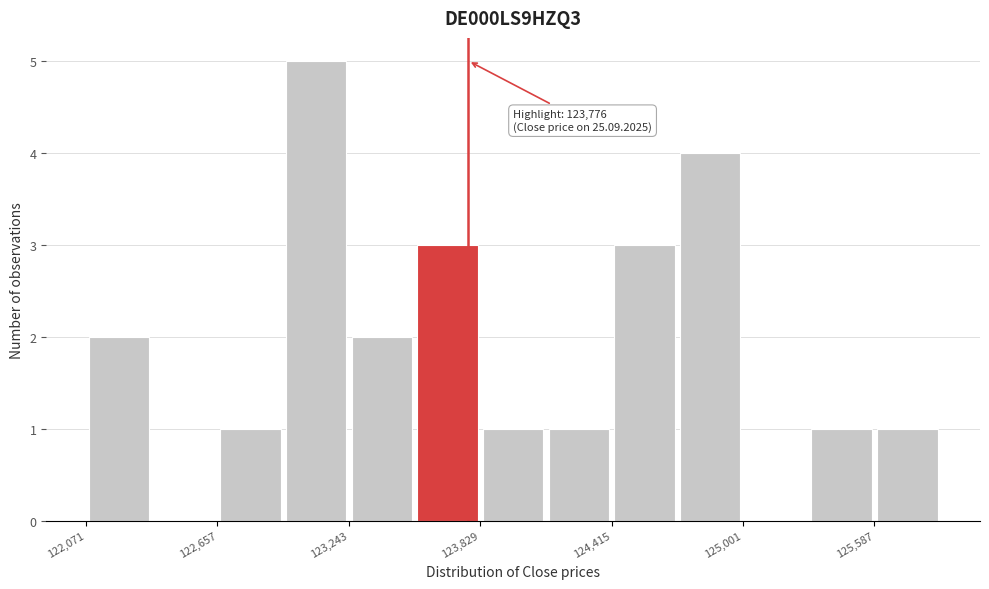

Around what value on the x-axis is the tallest bar? Give the approximate position of its centre, as read against the axis.

123100